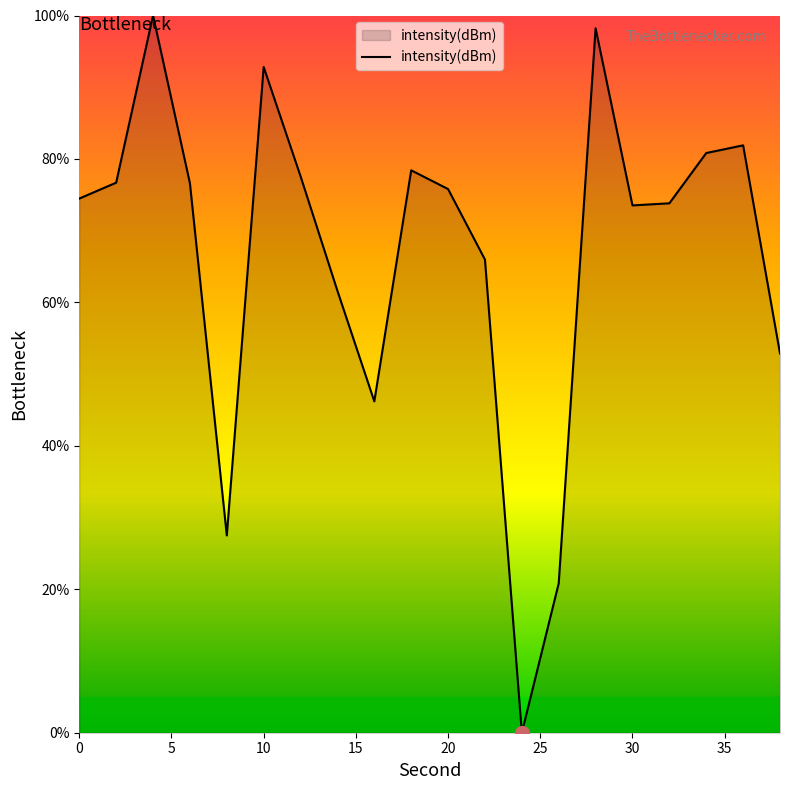

What is the greatest value displayed?

100.0